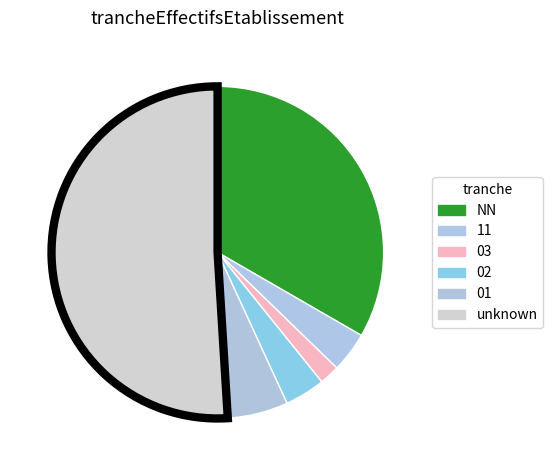

Count the number of slices in the pie.

6